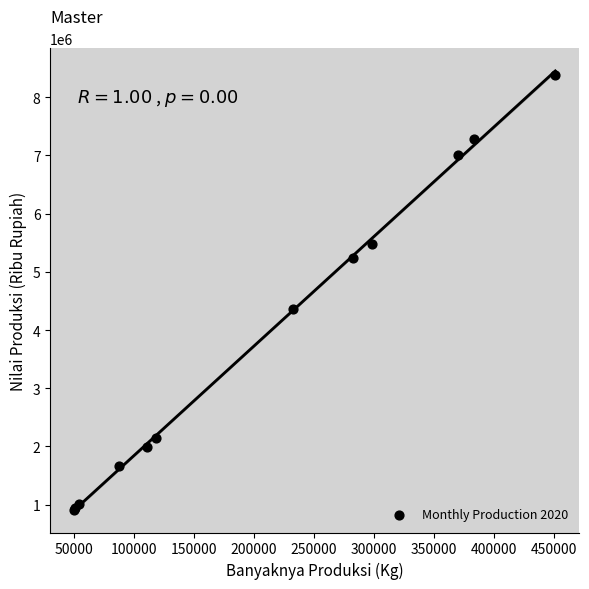

What Y value in the scatter plot is closest to 4642173?

4352754.1